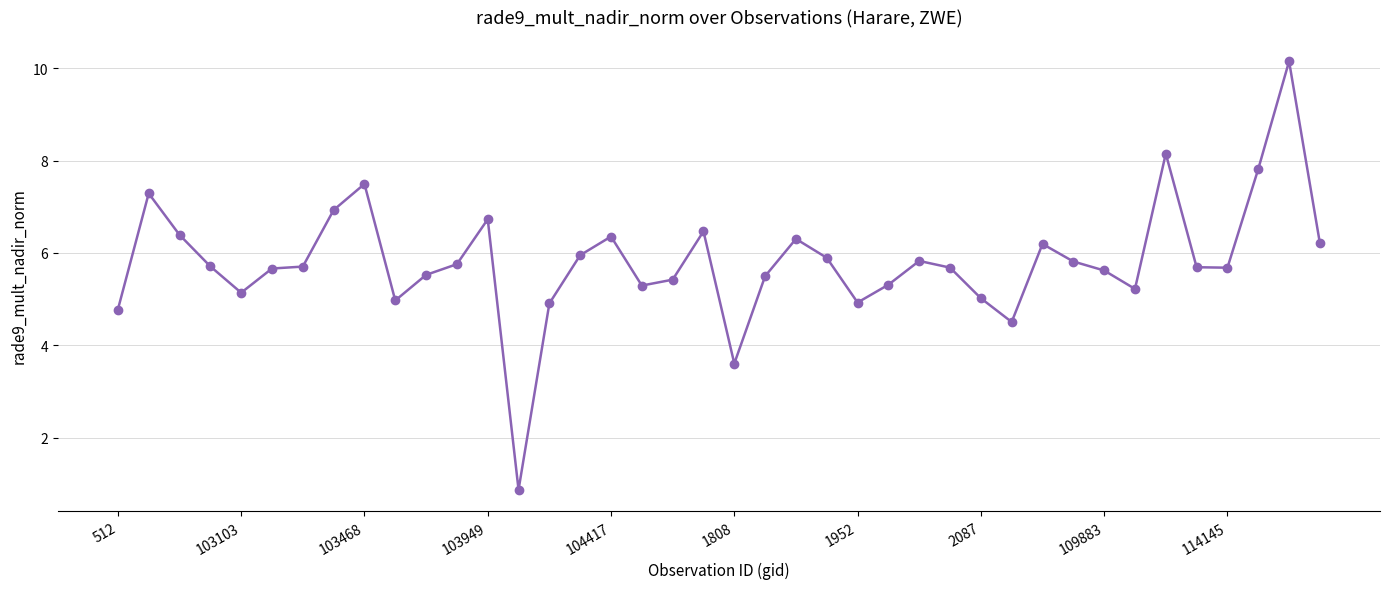

Does the chart display data point markers on the line(s)?

Yes